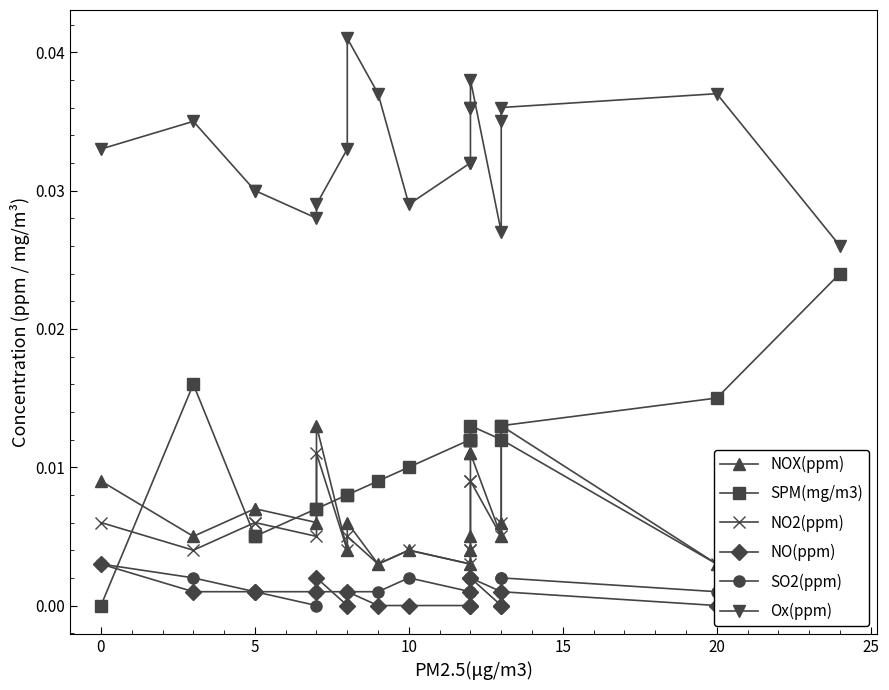

Is it true that Ox(ppm) equals 0.0 at 10?

False